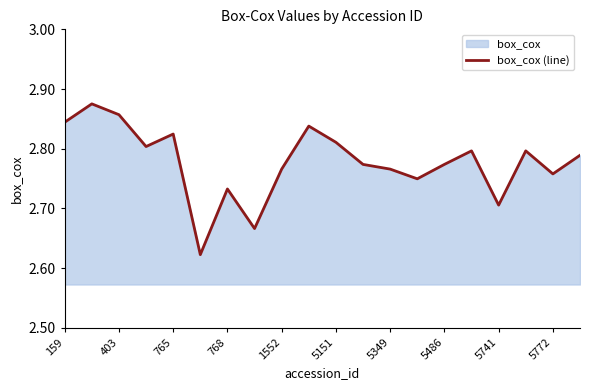

Is it true that the value at 5349 is 3.6?

False